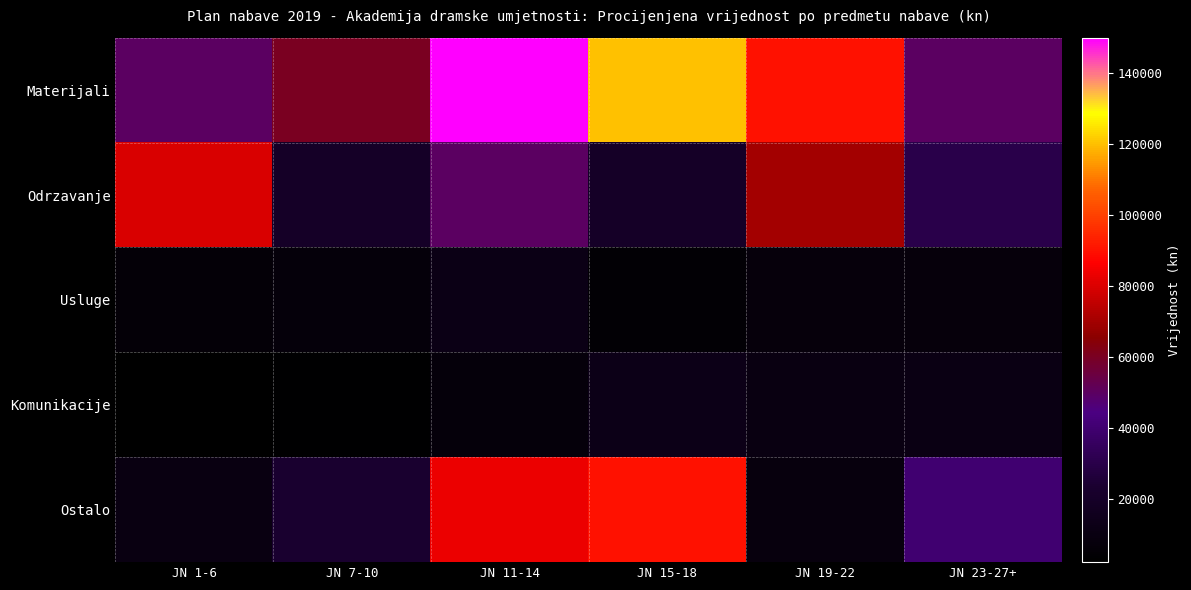

Which label corresponds to the largest value in the chart?

JN 11-14